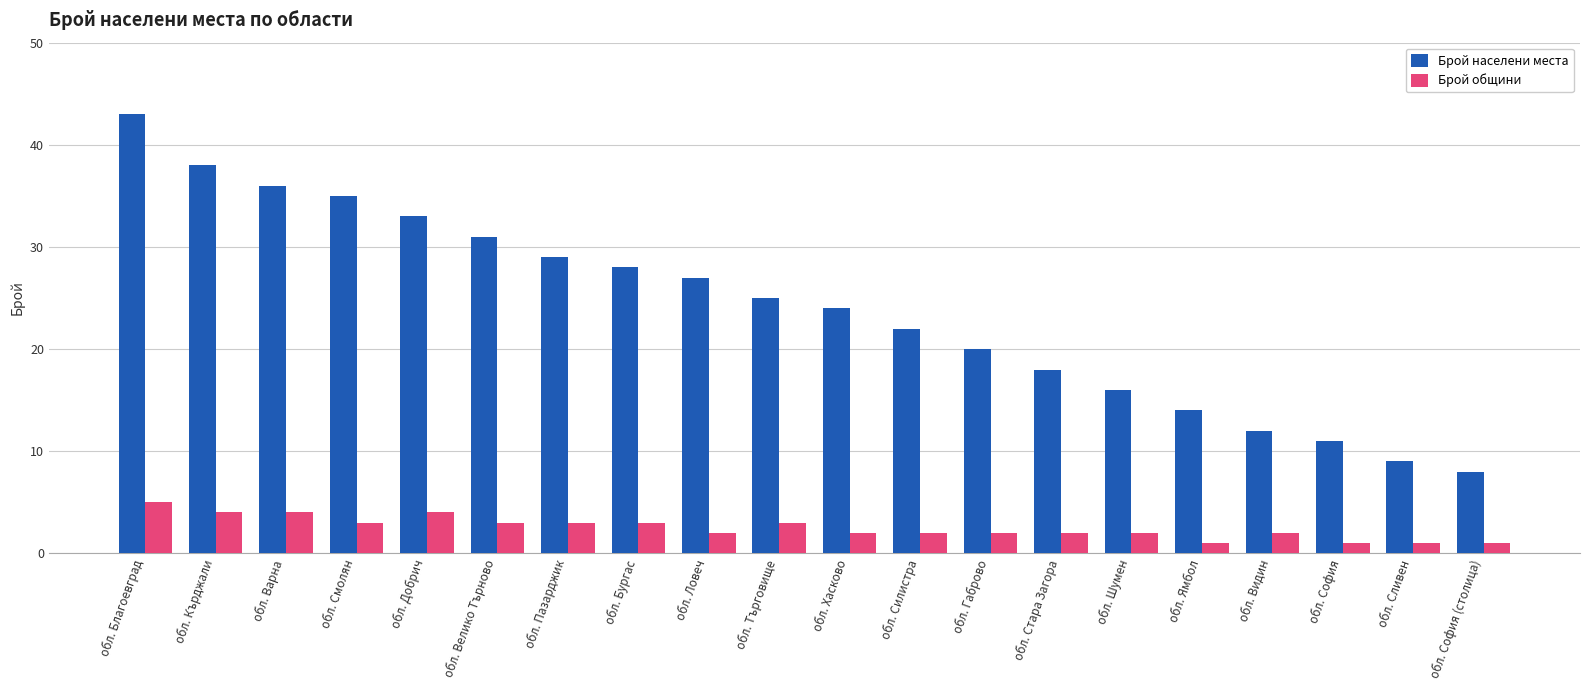

Which series changed the most between обл. Добрич and обл. Велико Търново?

Брой населени места